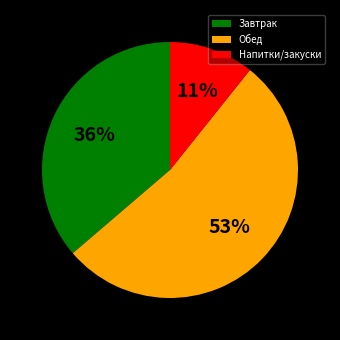

What percentage is the Напитки/закуски slice, to the nearest percent?

11%